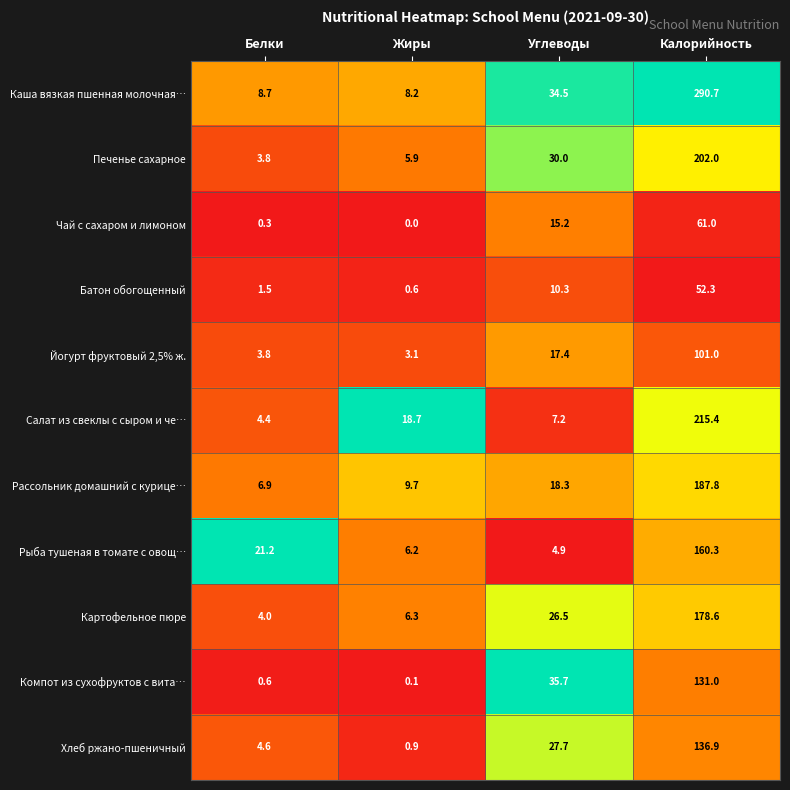

What is the approximate value of Печенье сахарное at Калорийность?

202.0